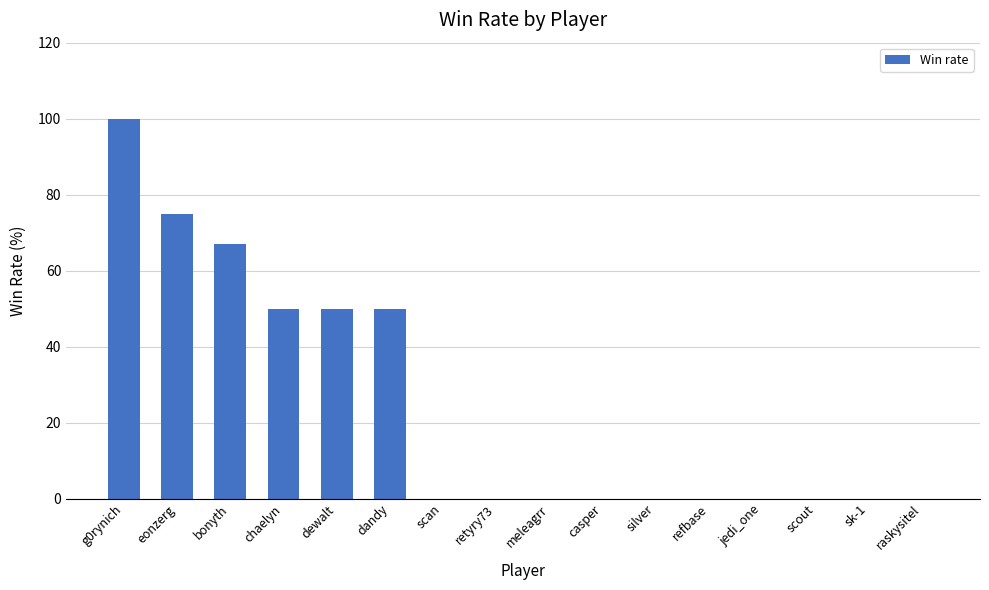

Which label corresponds to the largest value in the chart?

g0rynich